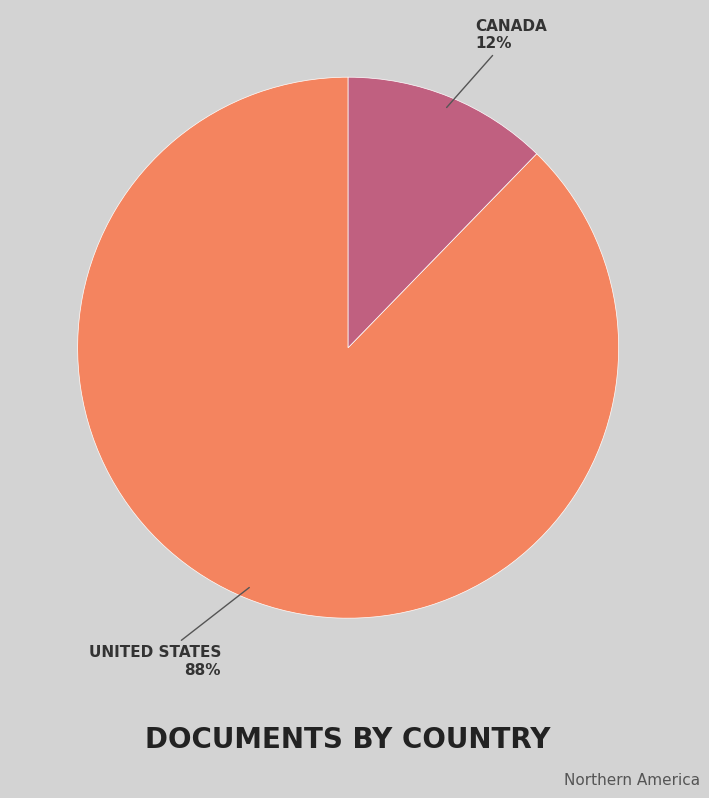

To the nearest percent, what is the average slice percentage?

50%